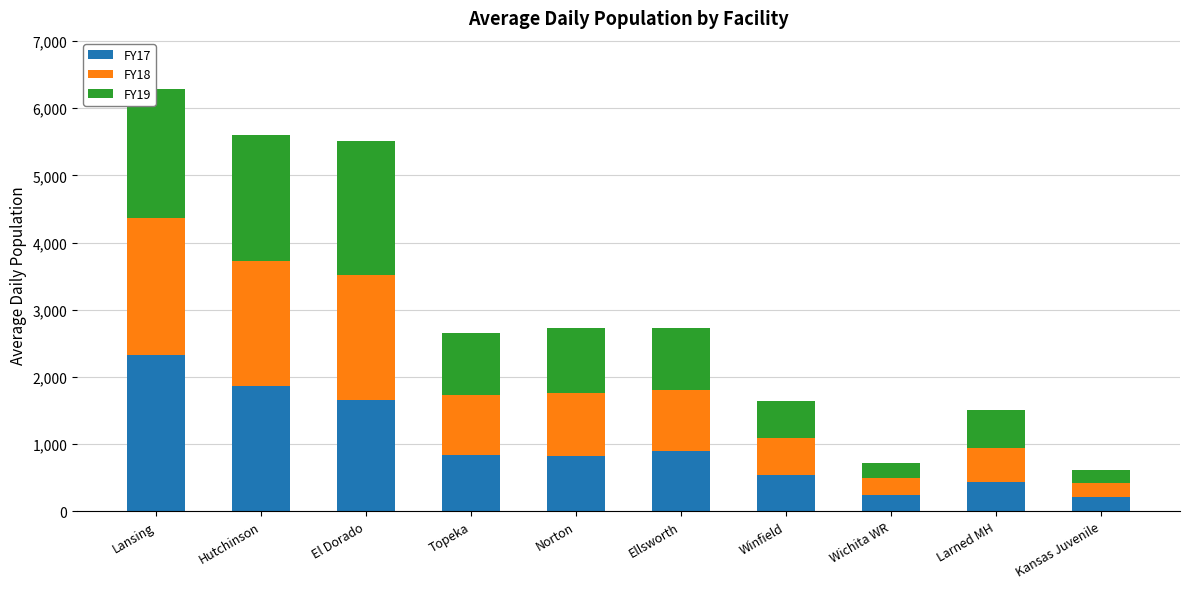

What is the total value across all series at Hutchinson?

5605